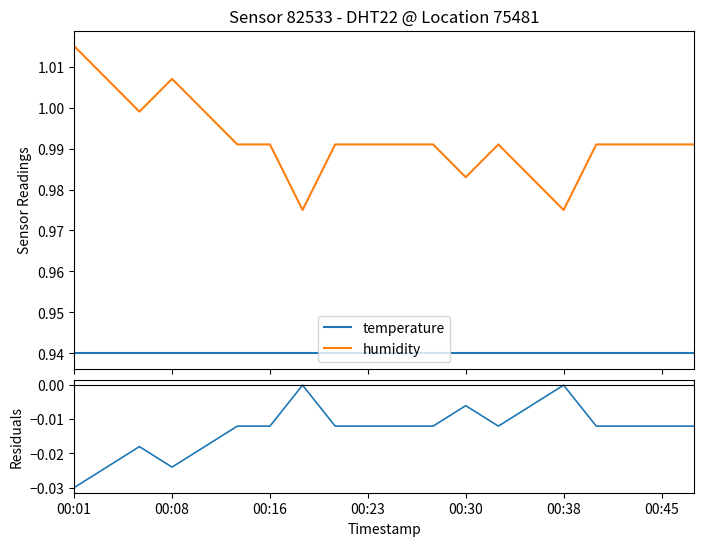

True or false: humidity and residuals cross at least once.

False